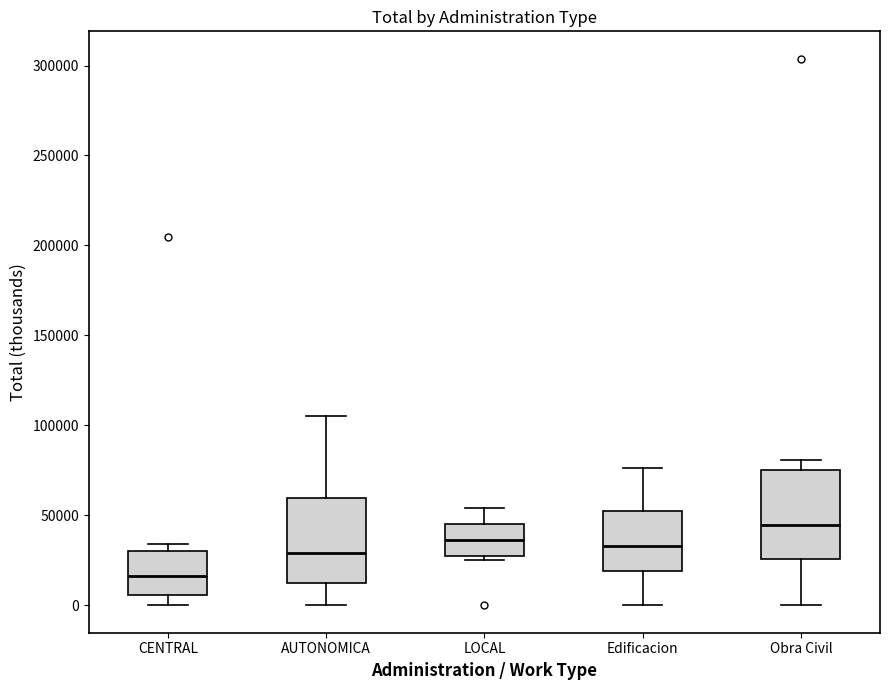

Which box's median line is the lowest?

CENTRAL